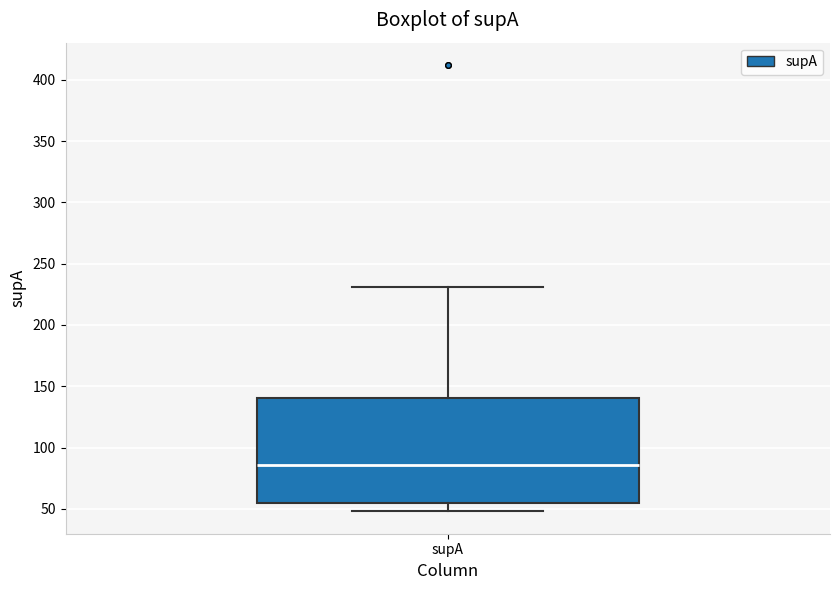

Where does the upper whisker of the box for supA end on the y-axis? The values are not printed on the chart, so give them approximately, as read against the axis.

230